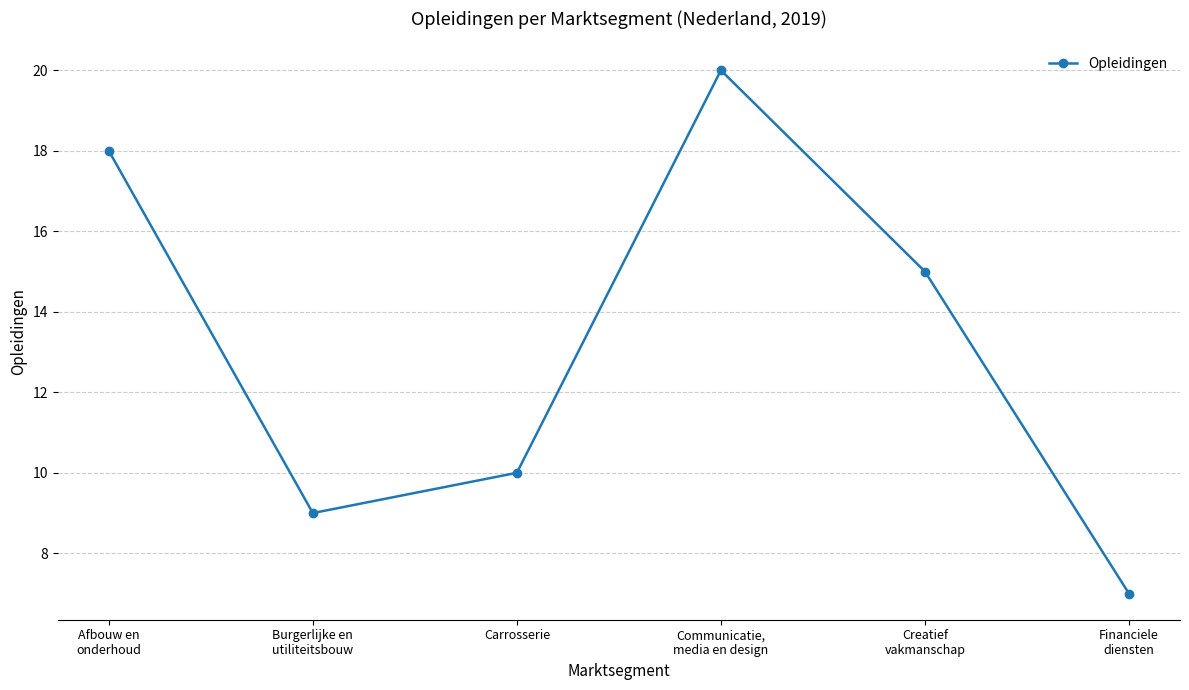

Rank the categories by value from lowest to highest.

Financiele
diensten, Burgerlijke en
utiliteitsbouw, Carrosserie, Creatief
vakmanschap, Afbouw en
onderhoud, Communicatie,
media en design